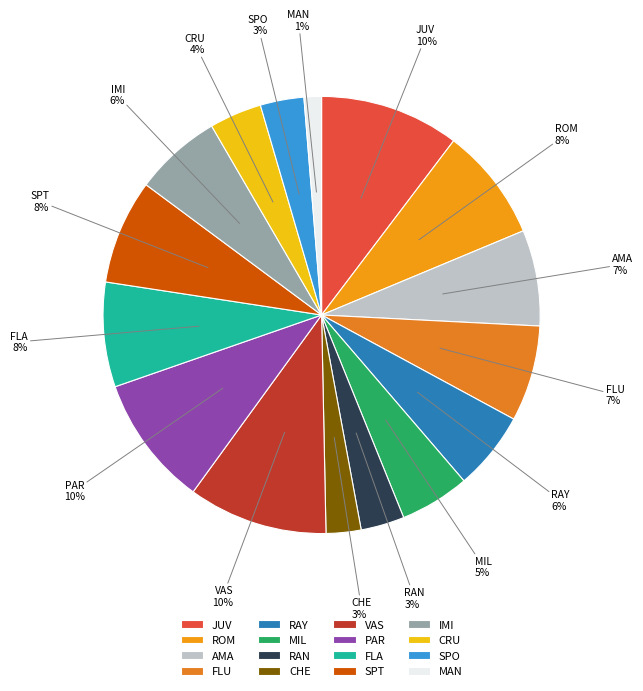

Is the sum of MAN and FLA greater than half?

No